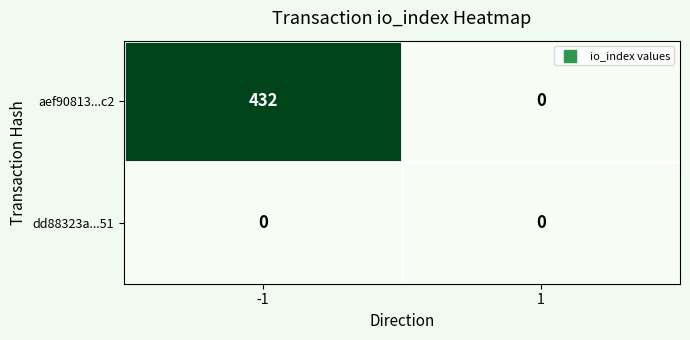

At how many categories does at least one series exceed 76?

1